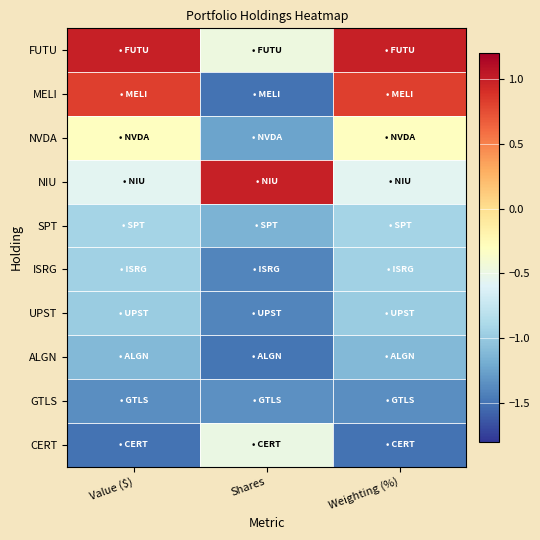

Count the number of categories in the chart.

3